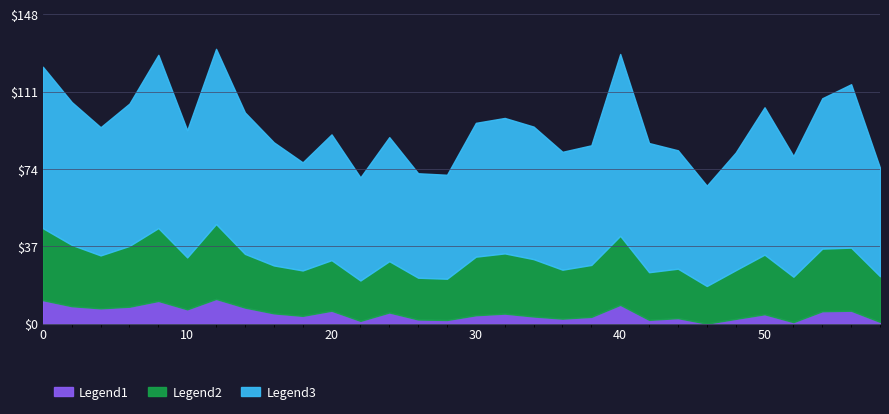

Where is the first local maximum for Legend2?

8